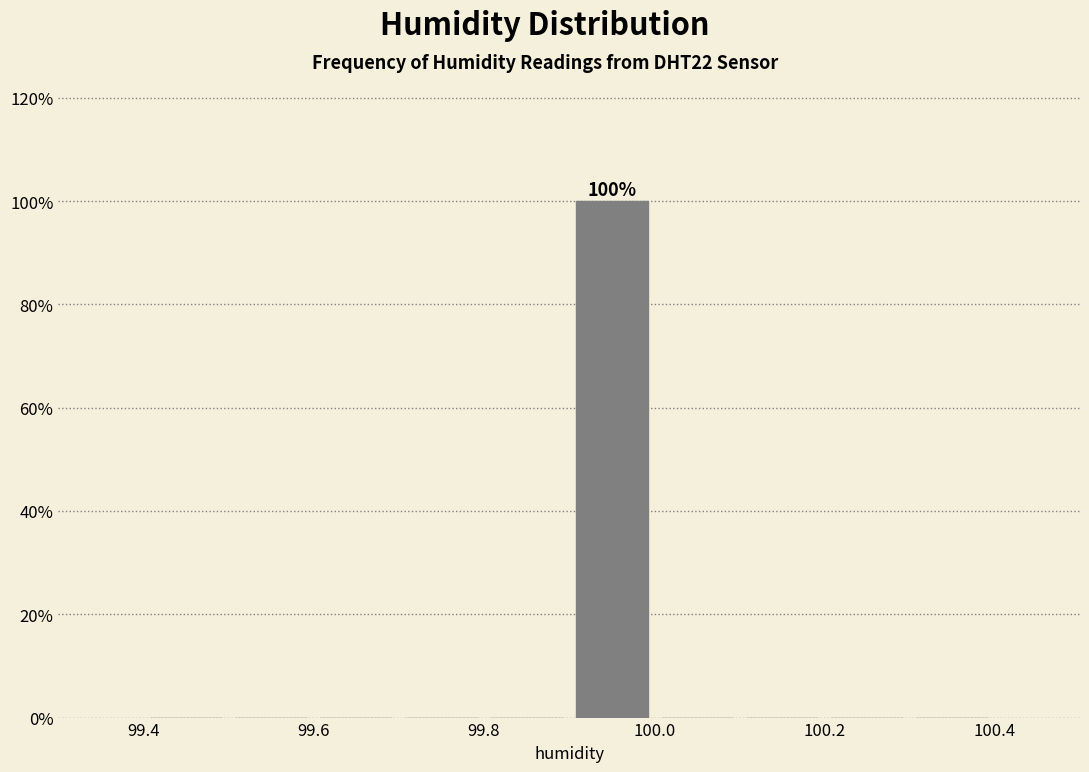

Which range on the x-axis has the tallest bar?

99.9 to 100.0